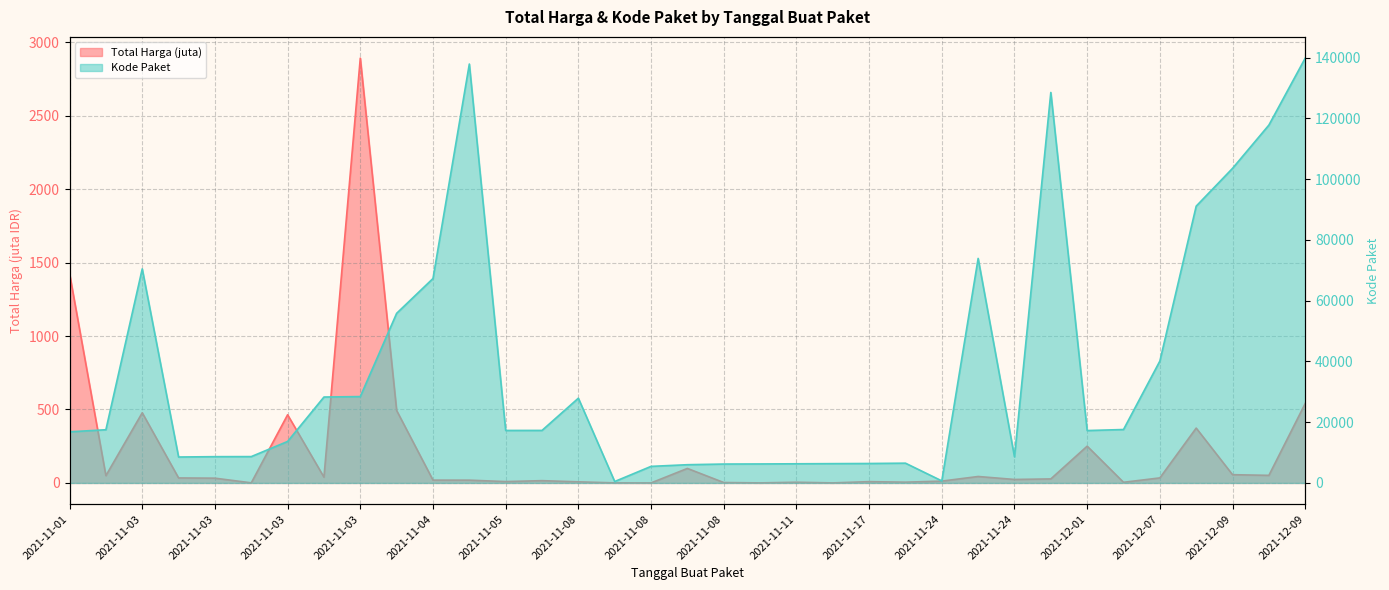

What are all the series names shown in the legend?

Total Harga, Kode Paket